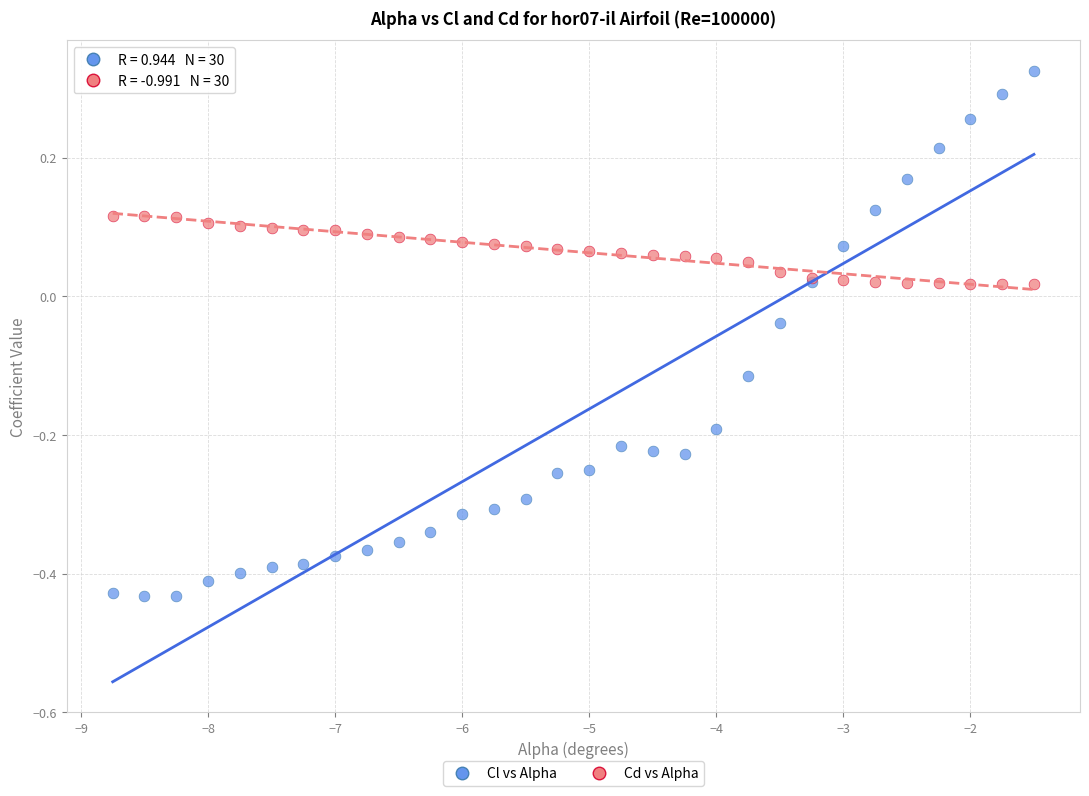

What are all the series names shown in the legend?

Cl vs Alpha, Cd vs Alpha